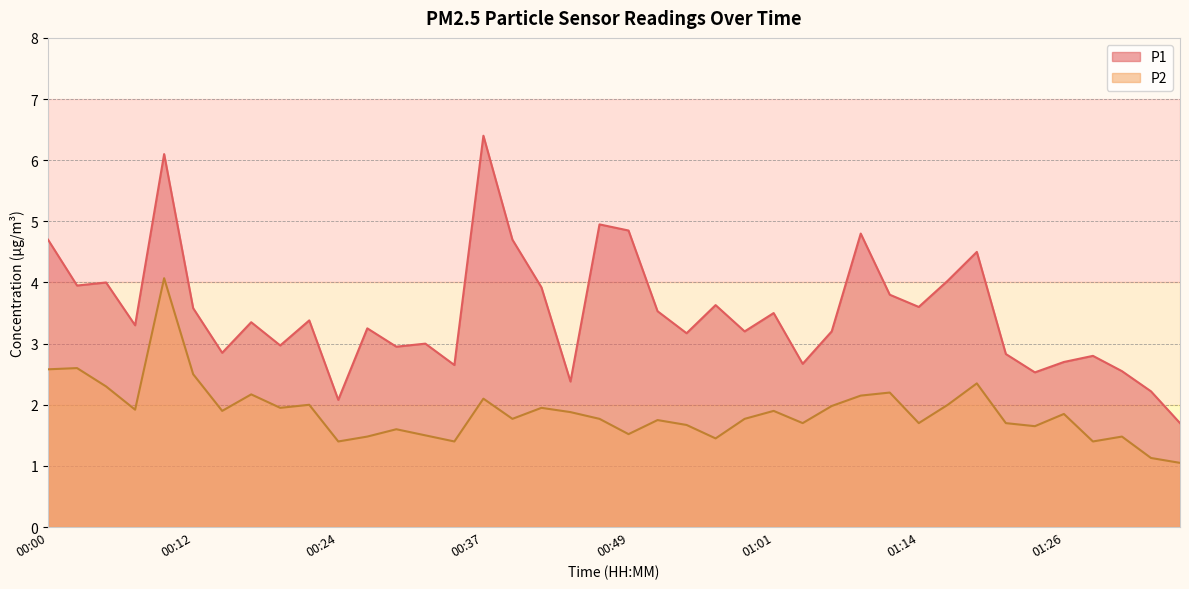

What are all the series names shown in the legend?

P1, P2